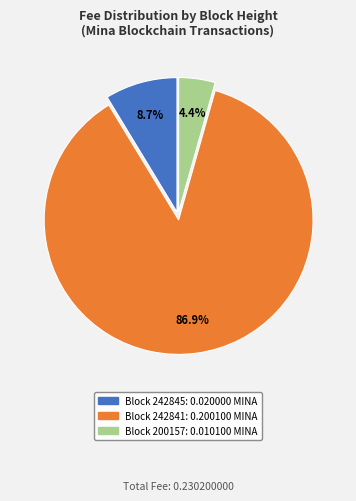

Is there a majority slice in this chart?

Yes